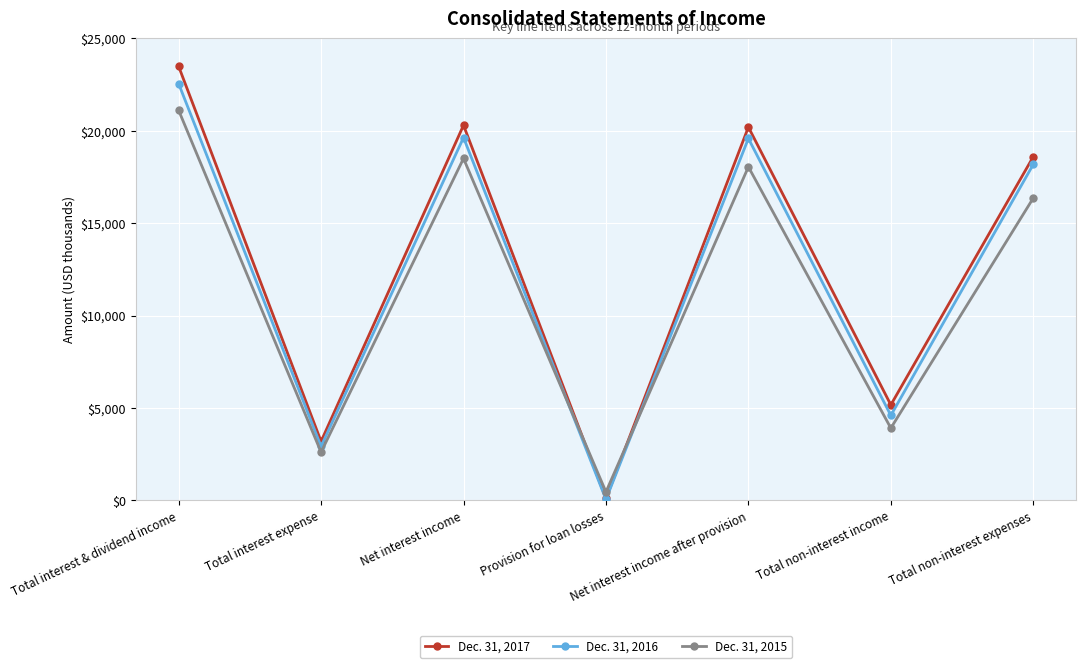

What is the difference between the highest and lowest values at Total non-interest expenses?

2238